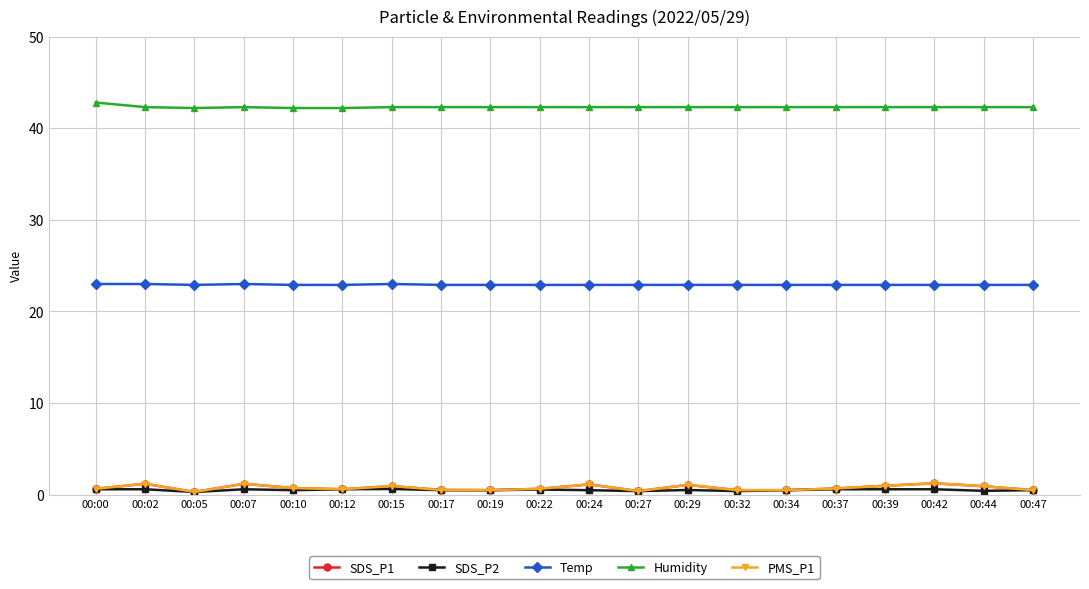

Reading left to right, extract all data points from this chart.

SDS_P1: 00:00=0.7	00:02=1.2	00:05=0.3	00:07=1.2	00:10=0.7	00:12=0.6	00:15=0.9	00:17=0.5	00:19=0.5	00:22=0.7	00:24=1.1	00:27=0.4	00:29=1.1	00:32=0.5	00:34=0.5	00:37=0.7	00:39=1.0	00:42=1.2	00:44=0.9	00:47=0.5
SDS_P2: 00:00=0.6	00:02=0.6	00:05=0.3	00:07=0.6	00:10=0.5	00:12=0.6	00:15=0.6	00:17=0.5	00:19=0.5	00:22=0.6	00:24=0.5	00:27=0.4	00:29=0.5	00:32=0.4	00:34=0.5	00:37=0.6	00:39=0.6	00:42=0.6	00:44=0.4	00:47=0.5
Temp: 00:00=23.0	00:02=23.0	00:05=22.9	00:07=23.0	00:10=22.9	00:12=22.9	00:15=23.0	00:17=22.9	00:19=22.9	00:22=22.9	00:24=22.9	00:27=22.9	00:29=22.9	00:32=22.9	00:34=22.9	00:37=22.9	00:39=22.9	00:42=22.9	00:44=22.9	00:47=22.9
Humidity: 00:00=42.8	00:02=42.3	00:05=42.2	00:07=42.3	00:10=42.2	00:12=42.2	00:15=42.3	00:17=42.3	00:19=42.3	00:22=42.3	00:24=42.3	00:27=42.3	00:29=42.3	00:32=42.3	00:34=42.3	00:37=42.3	00:39=42.3	00:42=42.3	00:44=42.3	00:47=42.3
PMS_P1: 00:00=0.7	00:02=1.2	00:05=0.3	00:07=1.2	00:10=0.7	00:12=0.6	00:15=0.9	00:17=0.5	00:19=0.5	00:22=0.7	00:24=1.1	00:27=0.4	00:29=1.1	00:32=0.5	00:34=0.5	00:37=0.7	00:39=1.0	00:42=1.2	00:44=0.9	00:47=0.5